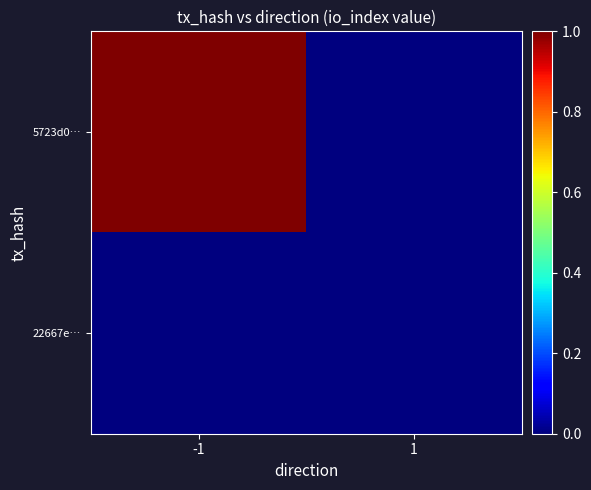

What is the maximum value shown in the chart?

1